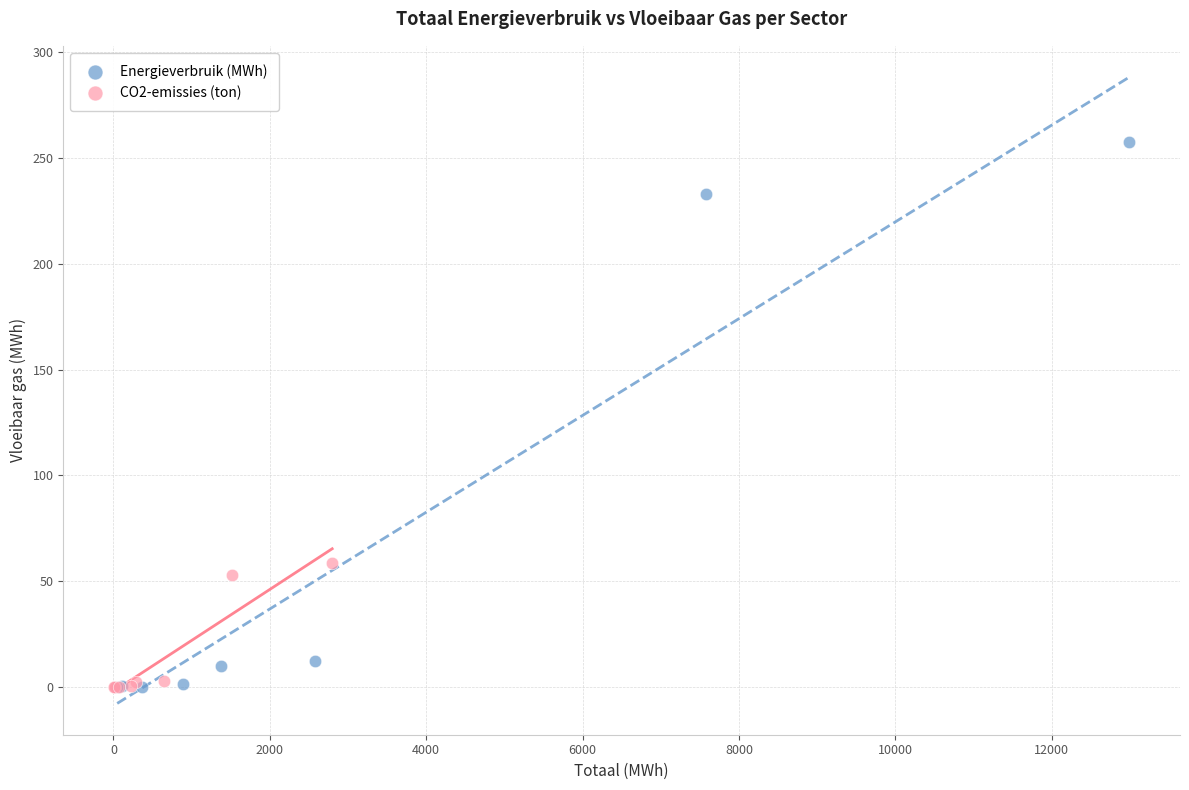

What are all the series names shown in the legend?

Energieverbruik (MWh), CO2-emissies (ton)